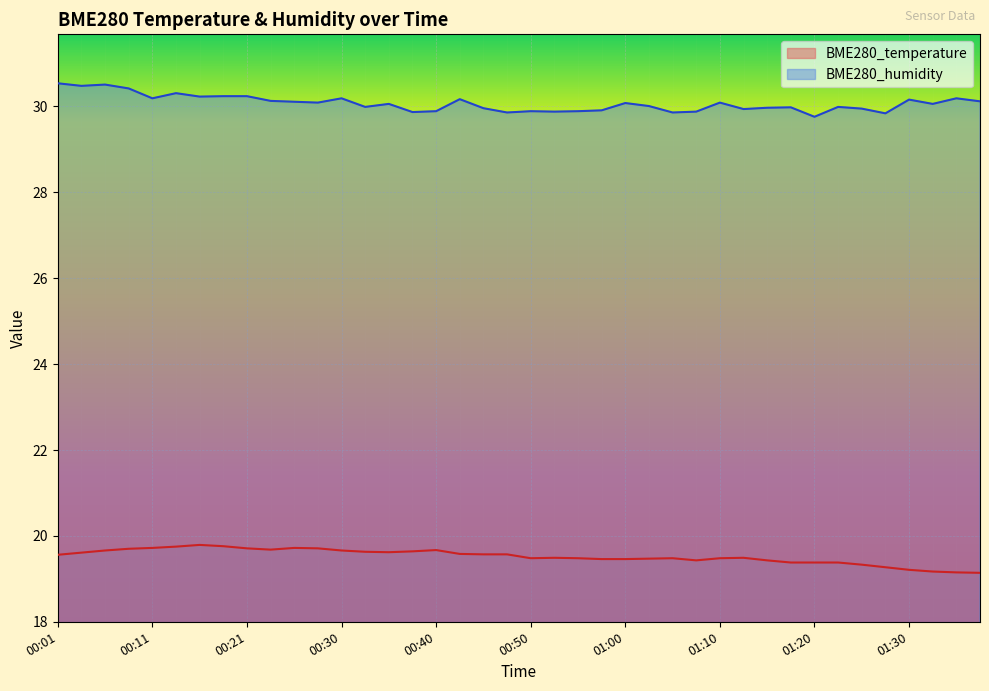

The value of BME280_temperature at 00:09 is 19.7. True or false?

True